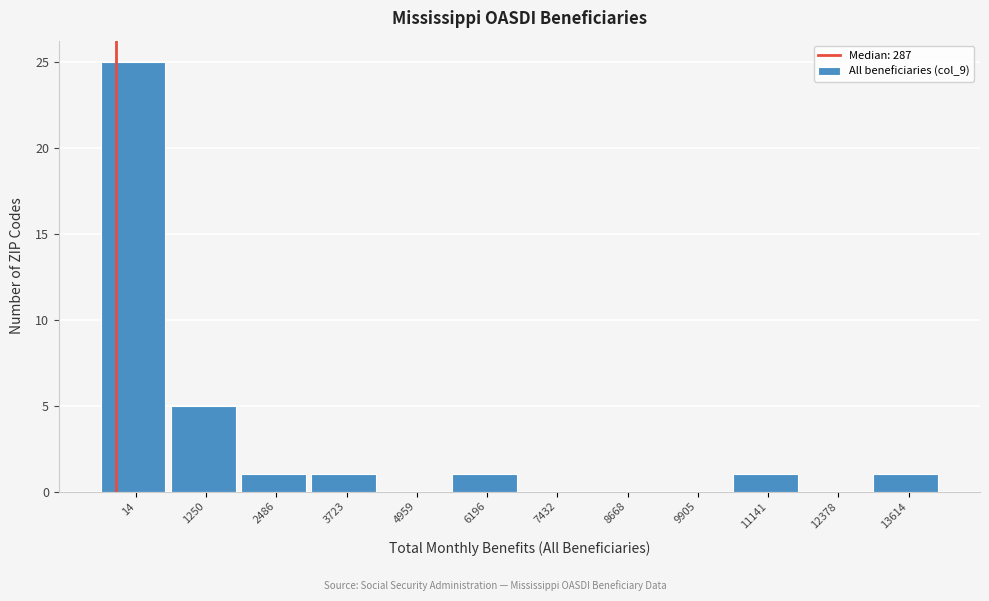

Reading left to right, transcribe all the data shown in this chart.

14=25	1250=5	2486=1	3723=1	4959=0	6196=1	7432=0	8668=0	9905=0	11141=1	12378=0	13614=1